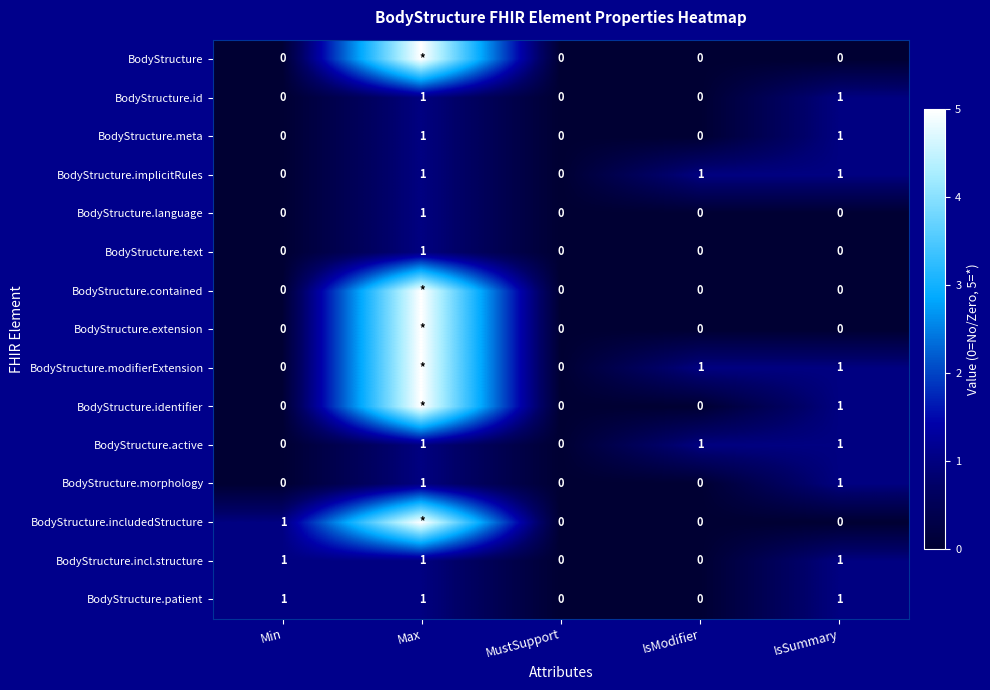

Between Max and MustSupport, which is larger?

Max